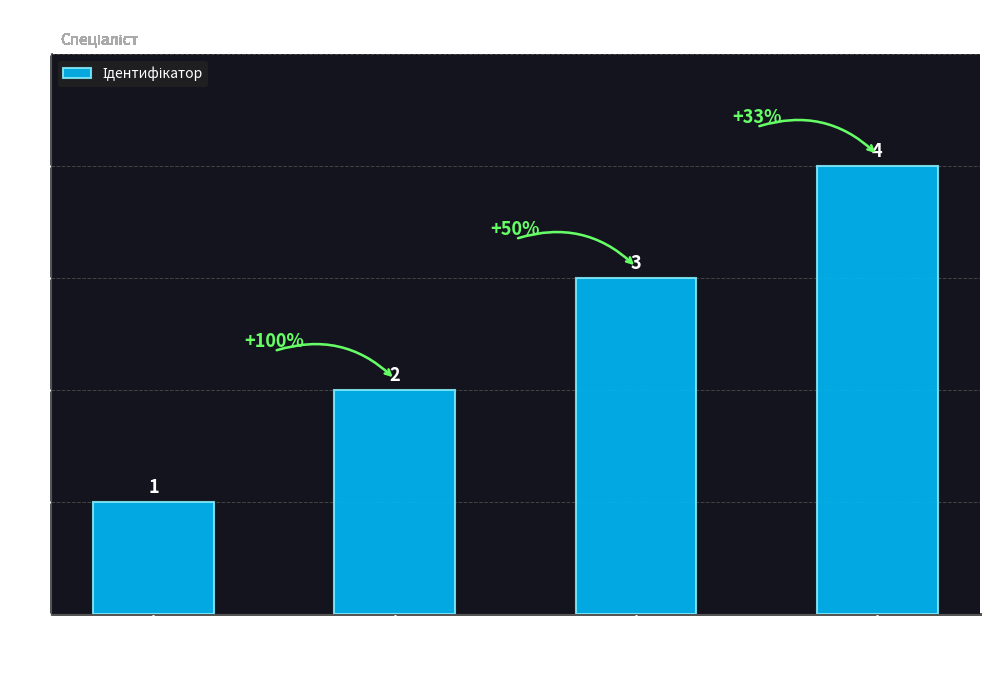

How many data points does each series have?

4